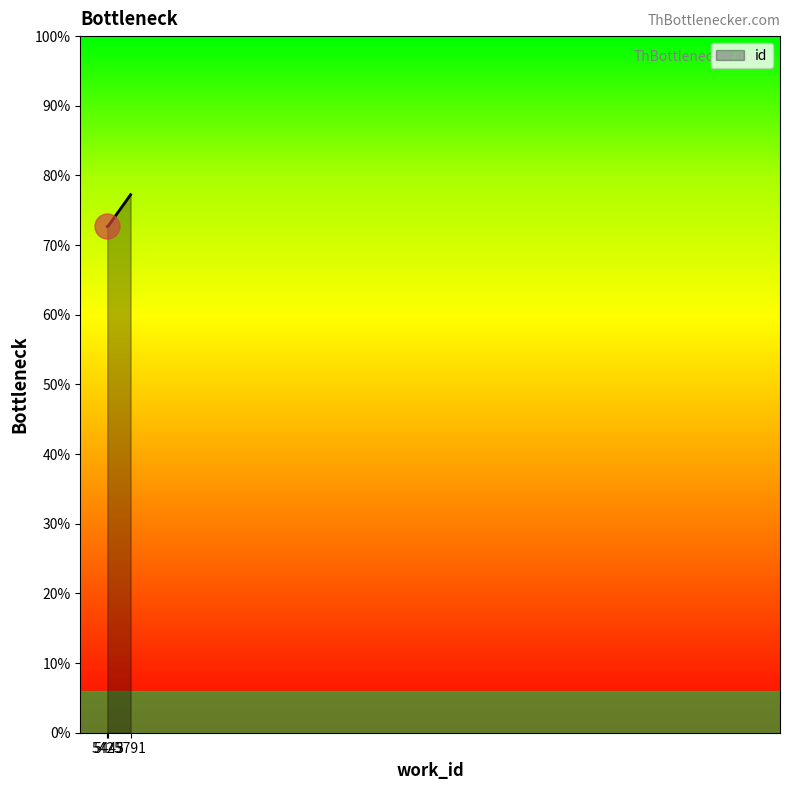

Reading right to left, list all the values displayed in this chart.

15447	14558	14534